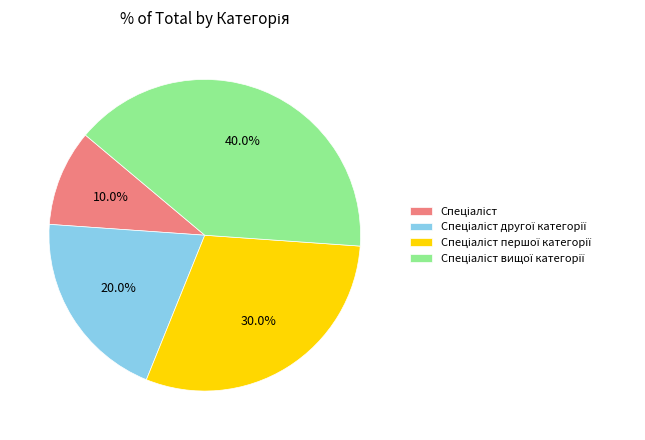

Does any single category account for the majority?

No